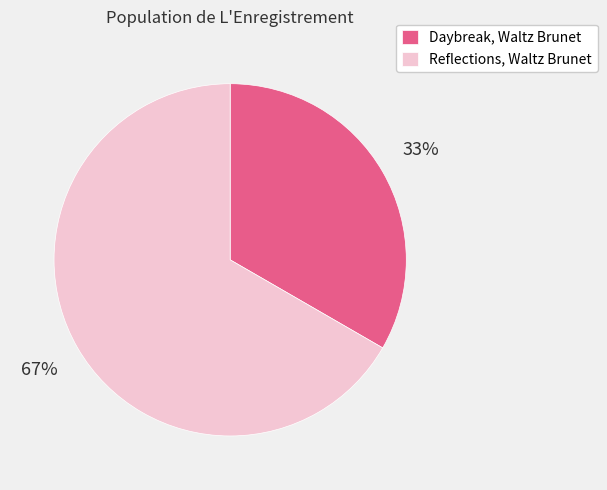

Is there any slice that represents more than half of the pie?

Yes